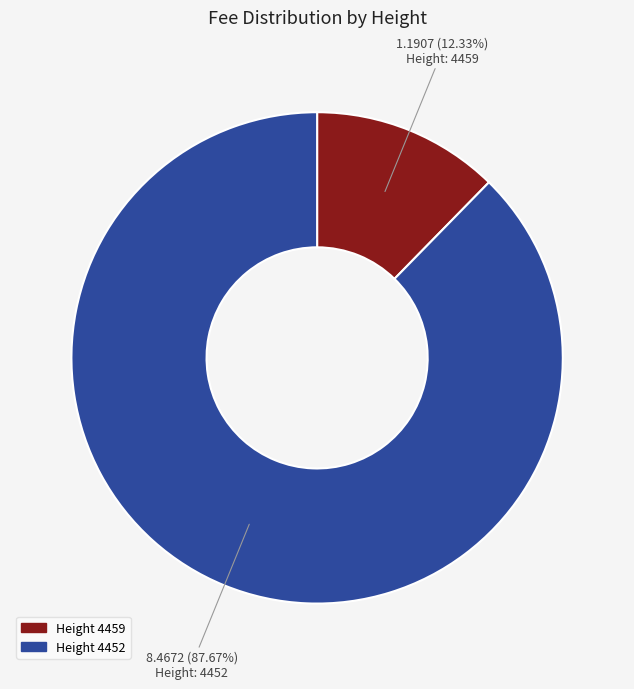

How many segments does this pie chart have?

2